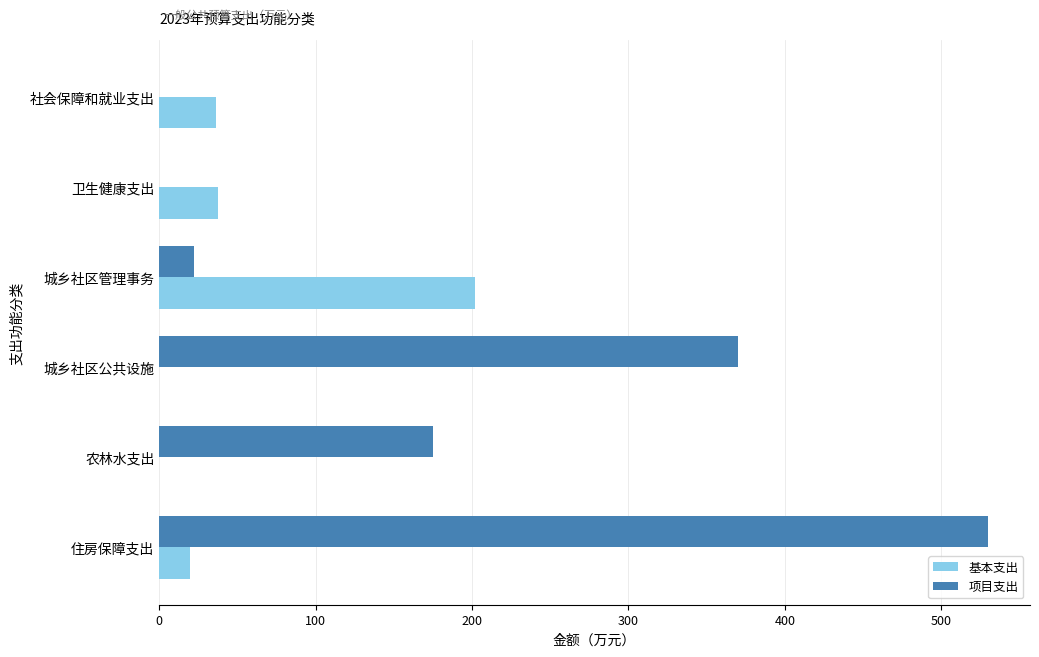

The 基本支出 series shows 19.6 at 住房保障支出. True or false?

True